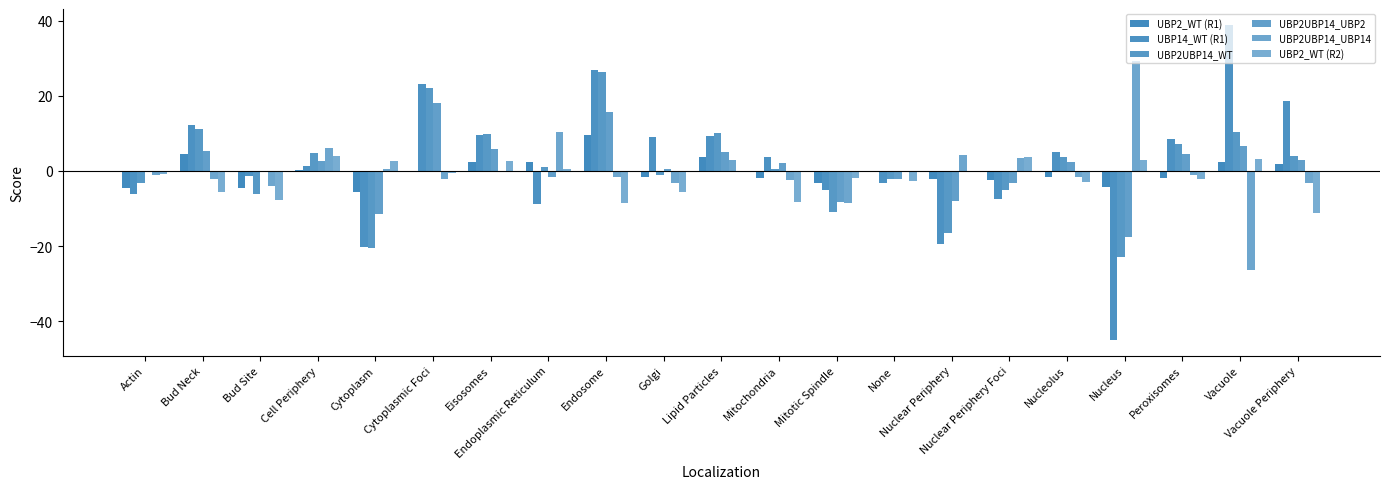

How many positive values does the UBP2UBP14_WT series have?

12